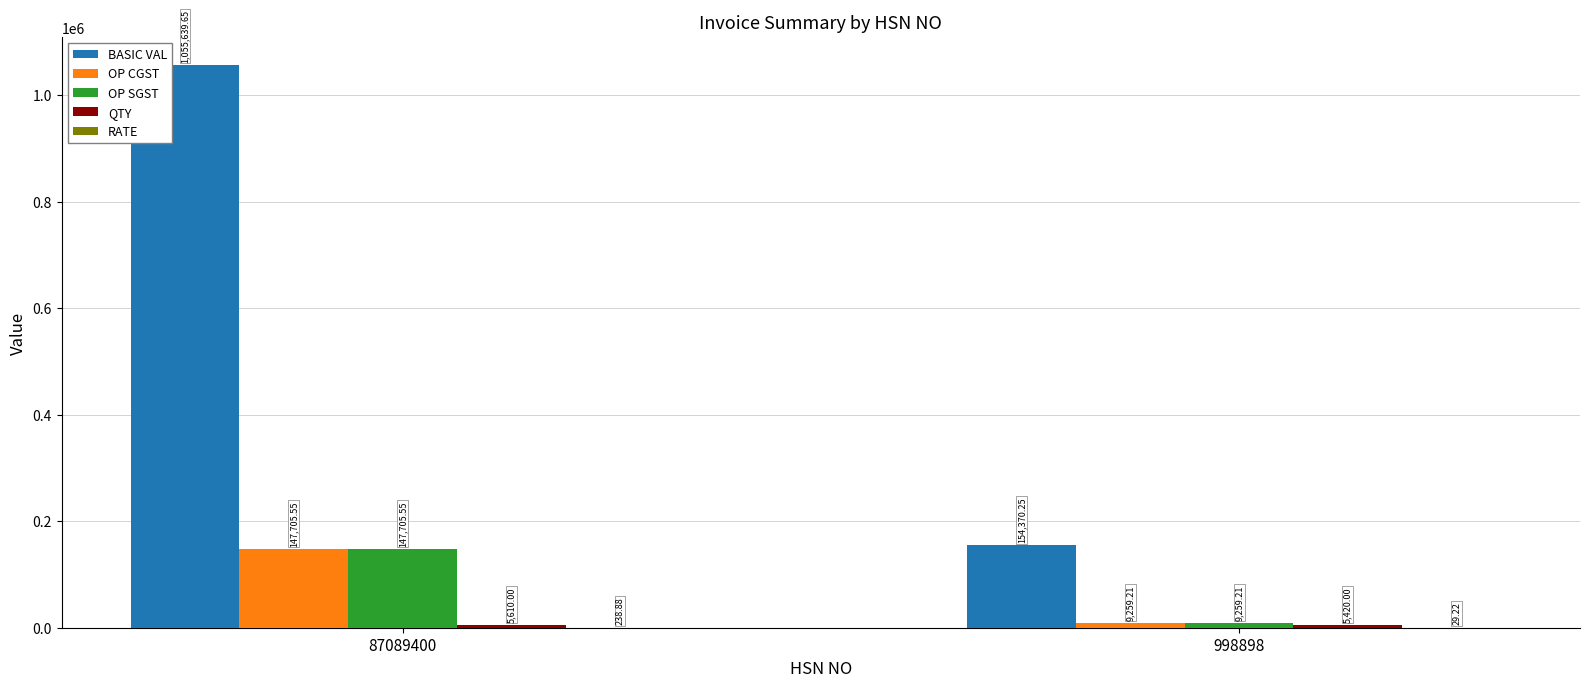

How many groups of bars are there?

2